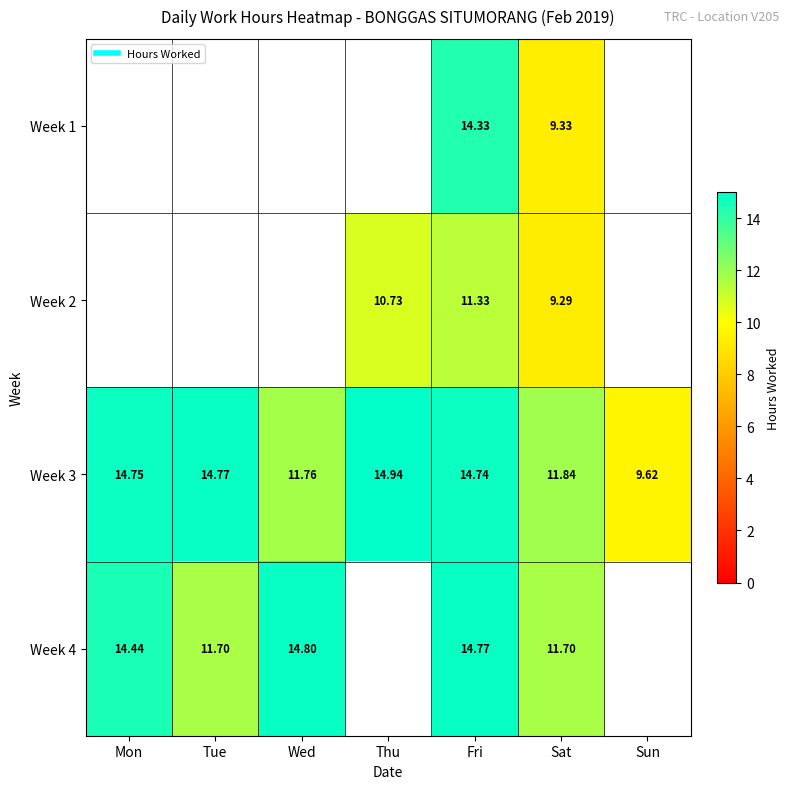

What is the maximum value for Week 4?

14.8